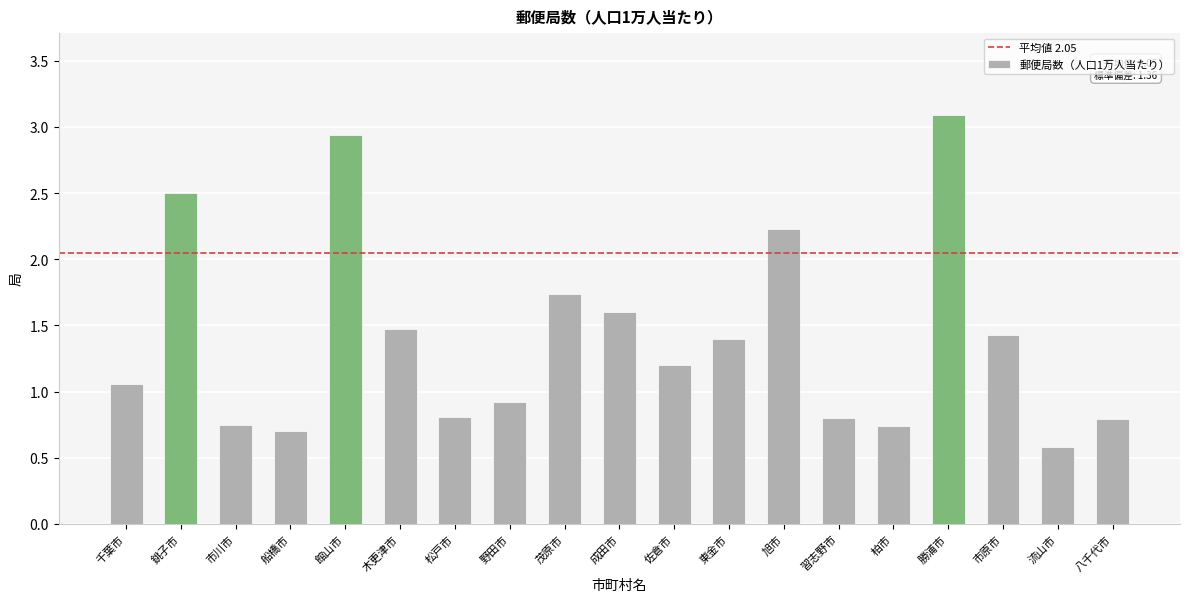

What is the minimum value shown in the chart?

0.6